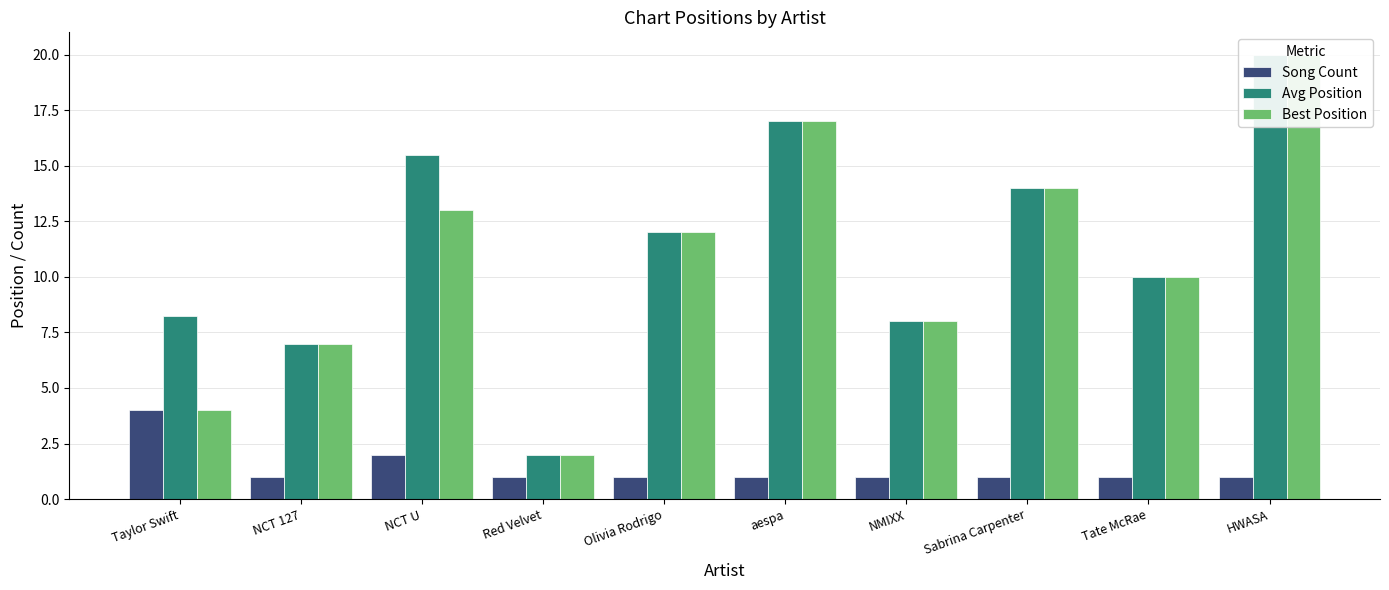

How many values in the Best Position series are below 12?

5